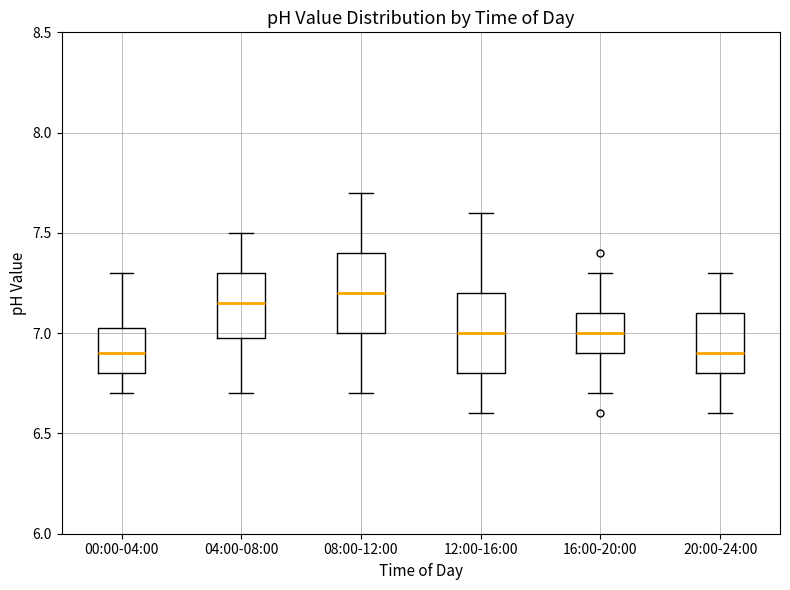

Reading left to right, read every box against the y-axis: the position of its median line, the range the box covers, and the ends of its whiskers. The values are not printed on the chart, so give them approximately, as read against the axis.

00:00-04:00: median 6.90, box 6.80 to 7.05, whiskers 6.70 to 7.30
04:00-08:00: median 7.15, box 7.00 to 7.30, whiskers 6.70 to 7.50
08:00-12:00: median 7.20, box 7.00 to 7.40, whiskers 6.70 to 7.70
12:00-16:00: median 7.00, box 6.80 to 7.20, whiskers 6.60 to 7.60
16:00-20:00: median 7.00, box 6.90 to 7.10, whiskers 6.70 to 7.30
20:00-24:00: median 6.90, box 6.80 to 7.10, whiskers 6.60 to 7.30